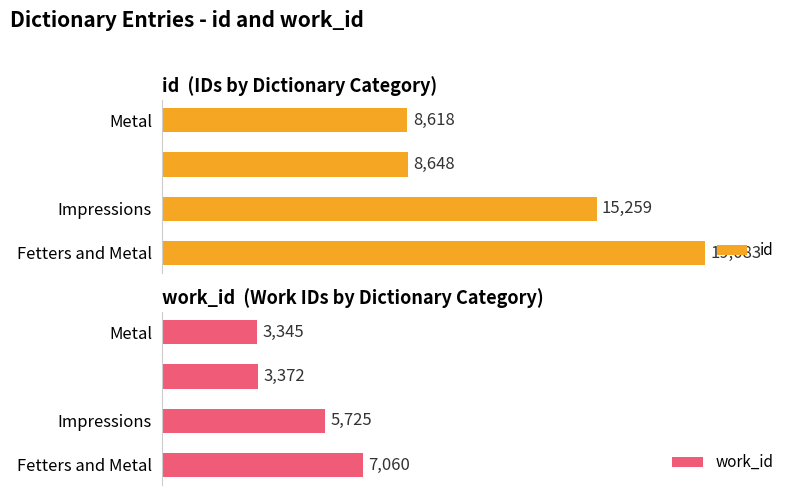

At which label is id closest to 13850?

Impressions